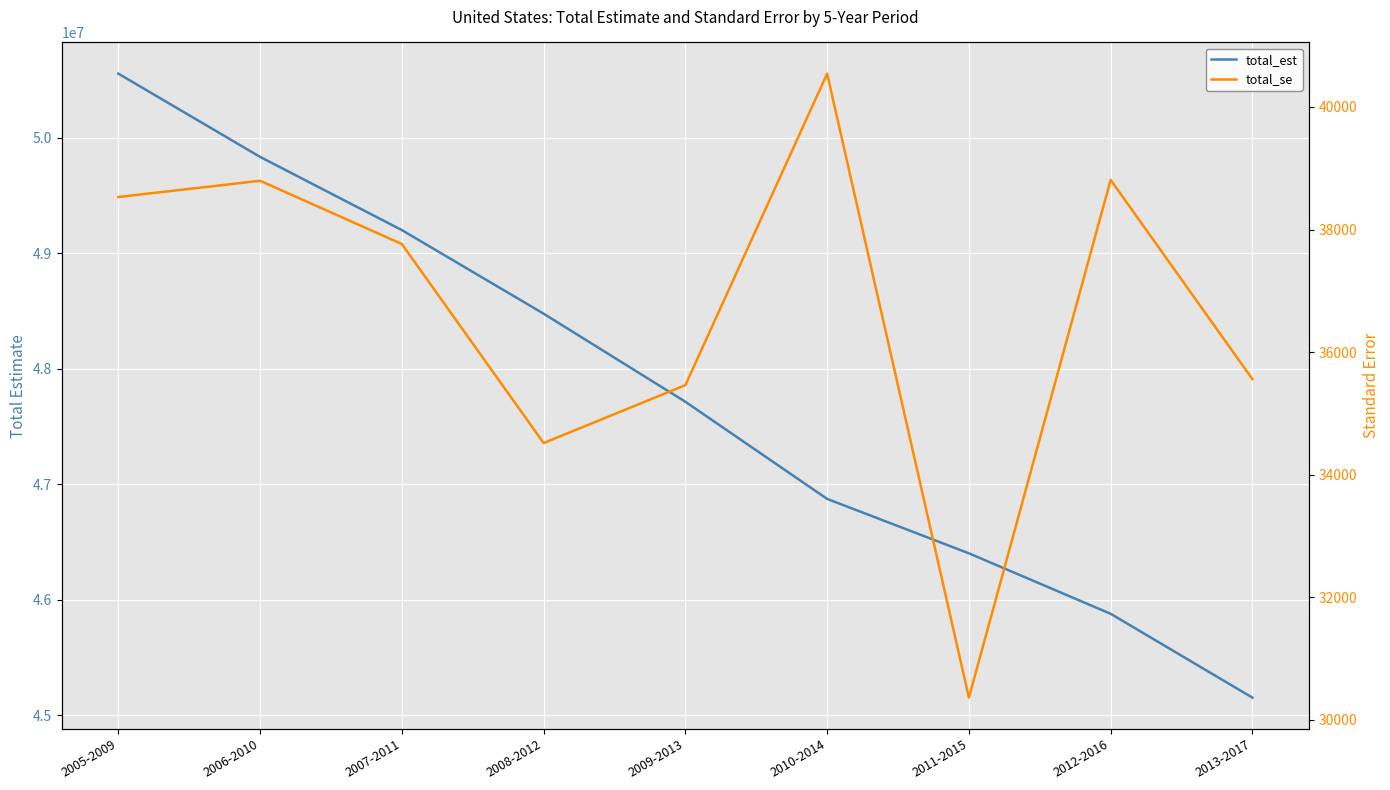

How many data points in total_est are less than 47715461?

4